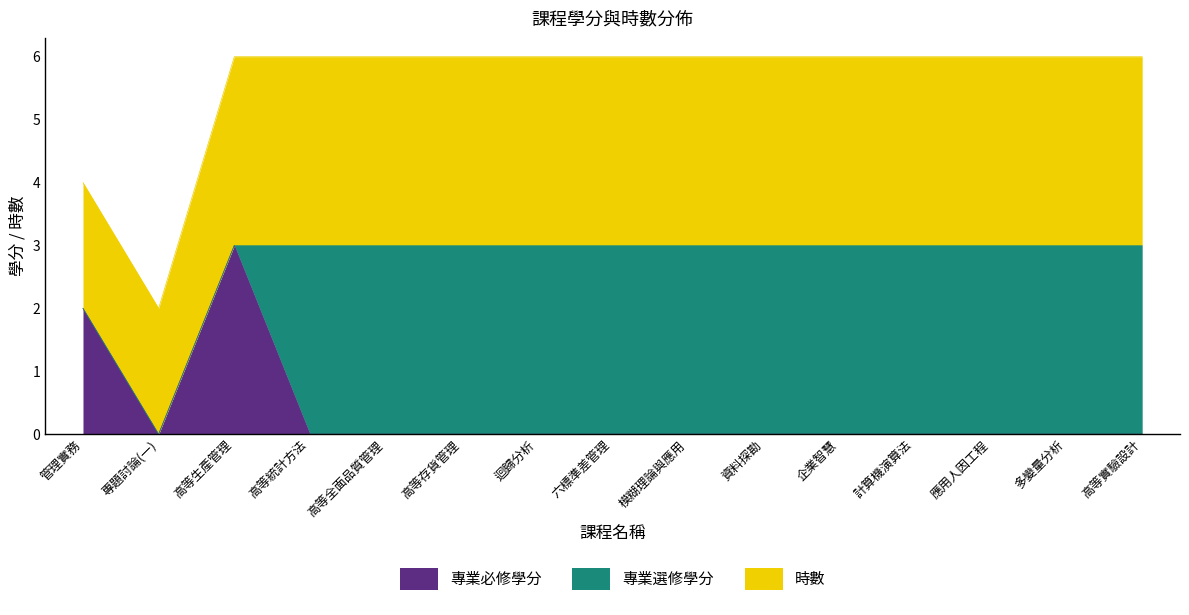

The 時數 series shows 4 at 迴歸分析. True or false?

False